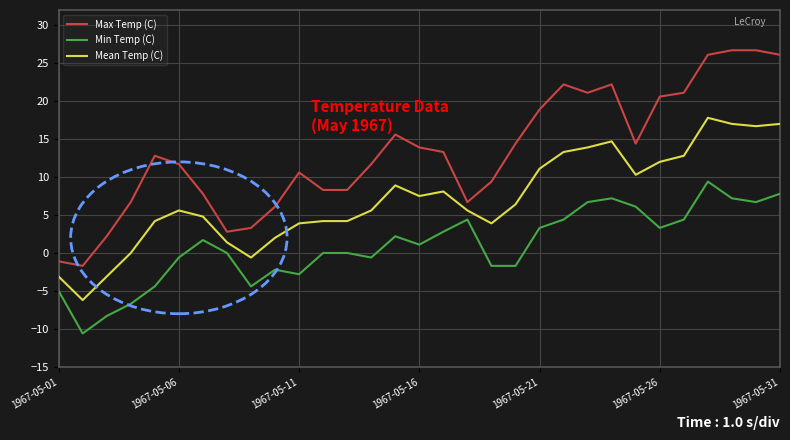

Which series has the widest spread of values?

Max Temp (C)